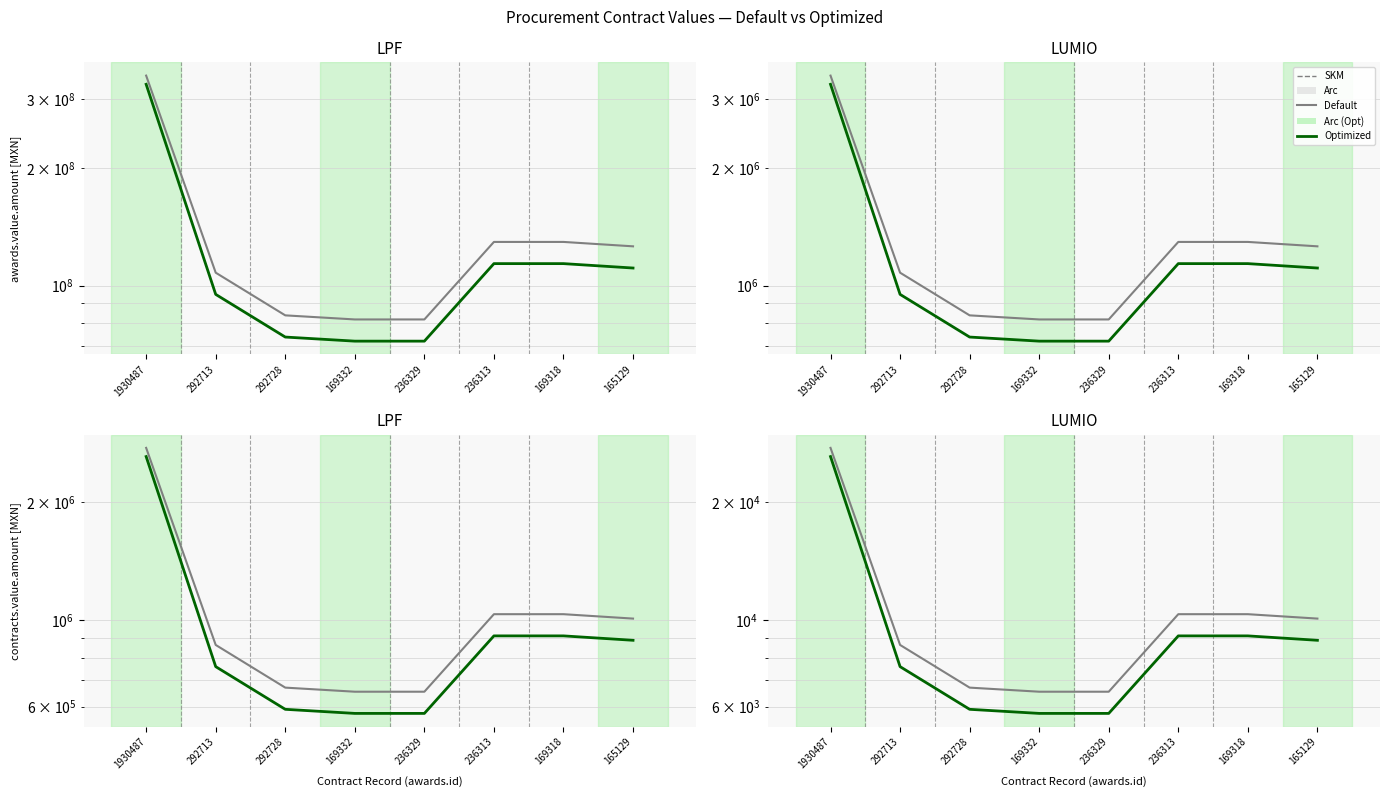

What is the difference between the second highest and second lowest values in the Default series?

3793.1